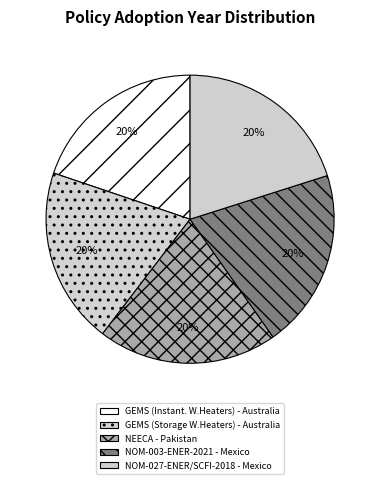

The NOM-027-ENER/SCFI-2018 - Mexico slice represents 20% of the pie. True or false?

True